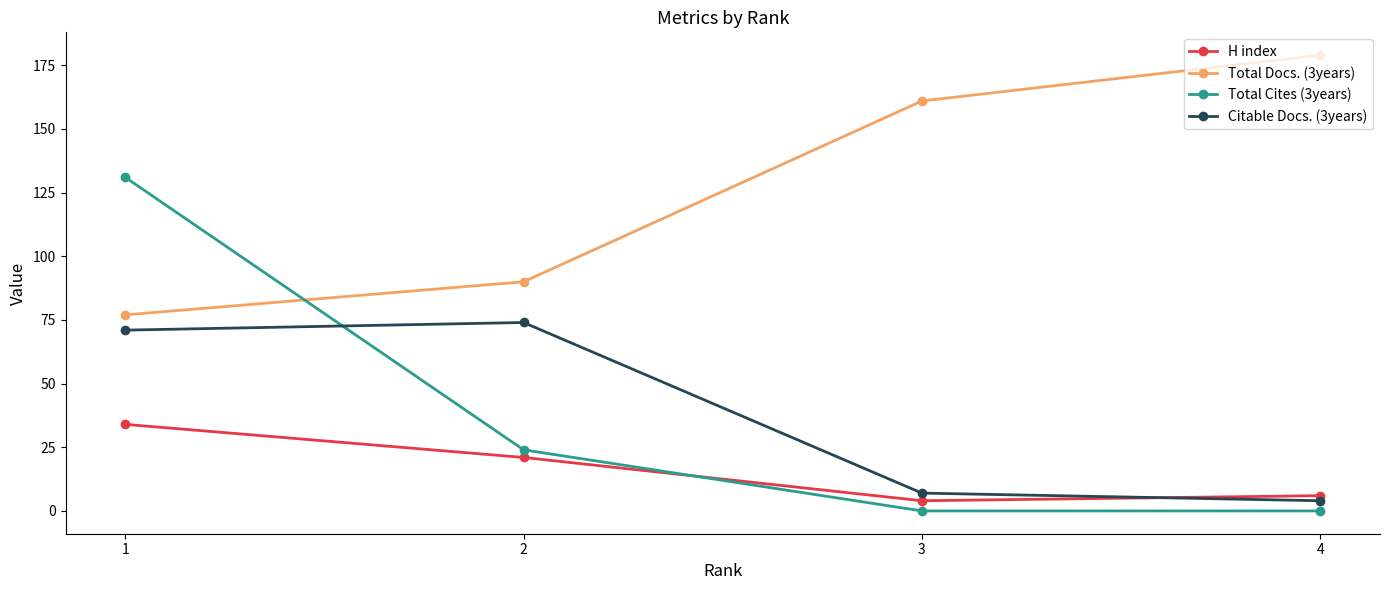

Read the H index value at 2, to the nearest 10.

20